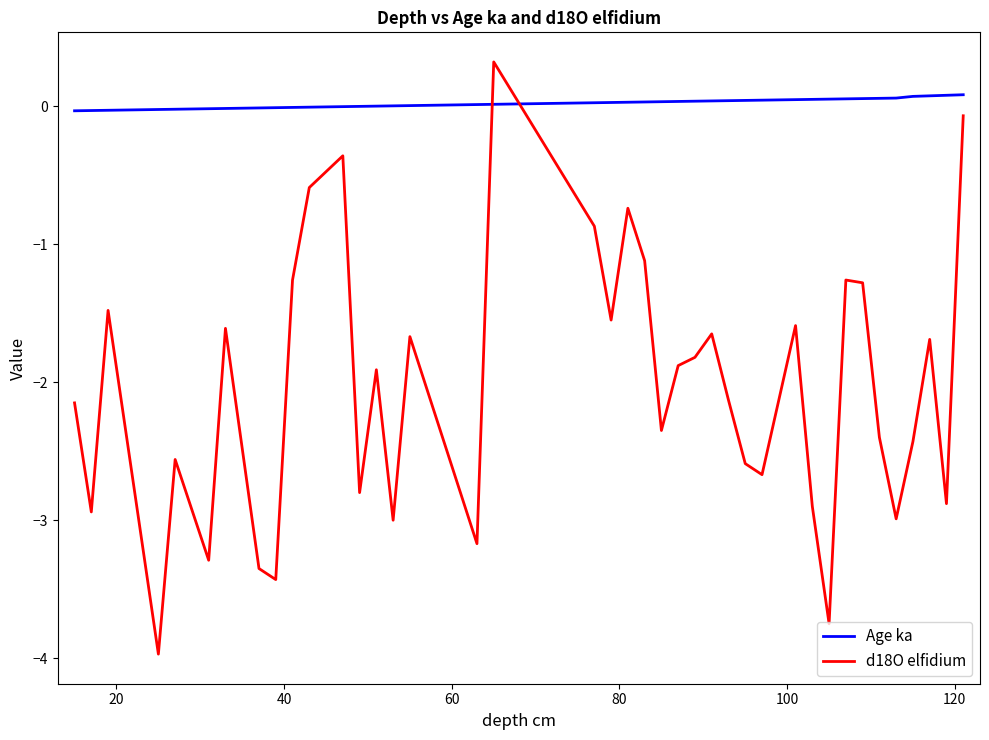

Which series has the largest range (max minus min)?

d18O elfidium